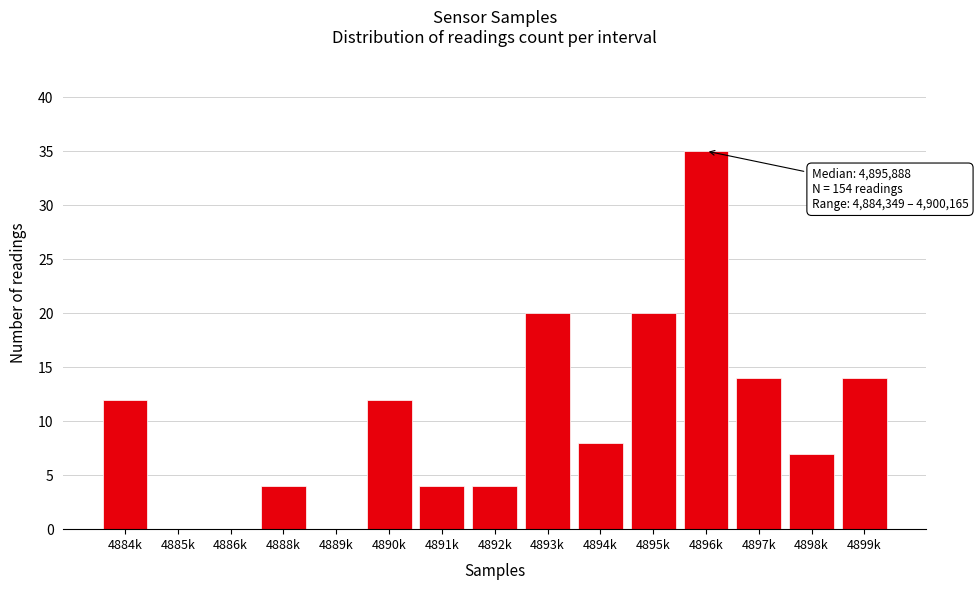

Reading left to right, list all the values displayed in this chart.

4884k=12	4885k=0	4886k=0	4888k=4	4889k=0	4890k=12	4891k=4	4892k=4	4893k=20	4894k=8	4895k=20	4896k=35	4897k=14	4898k=7	4899k=14